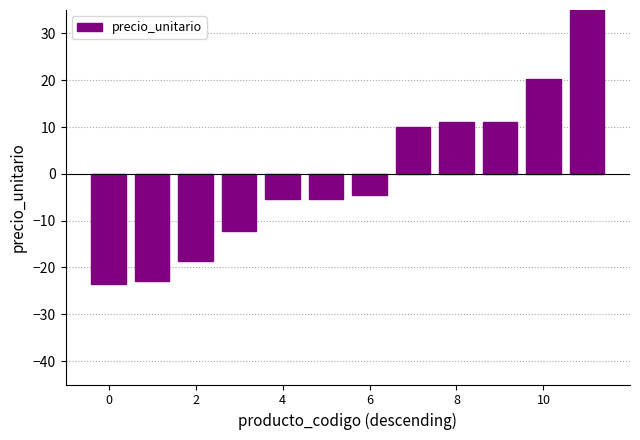

How many positive values are there?

5